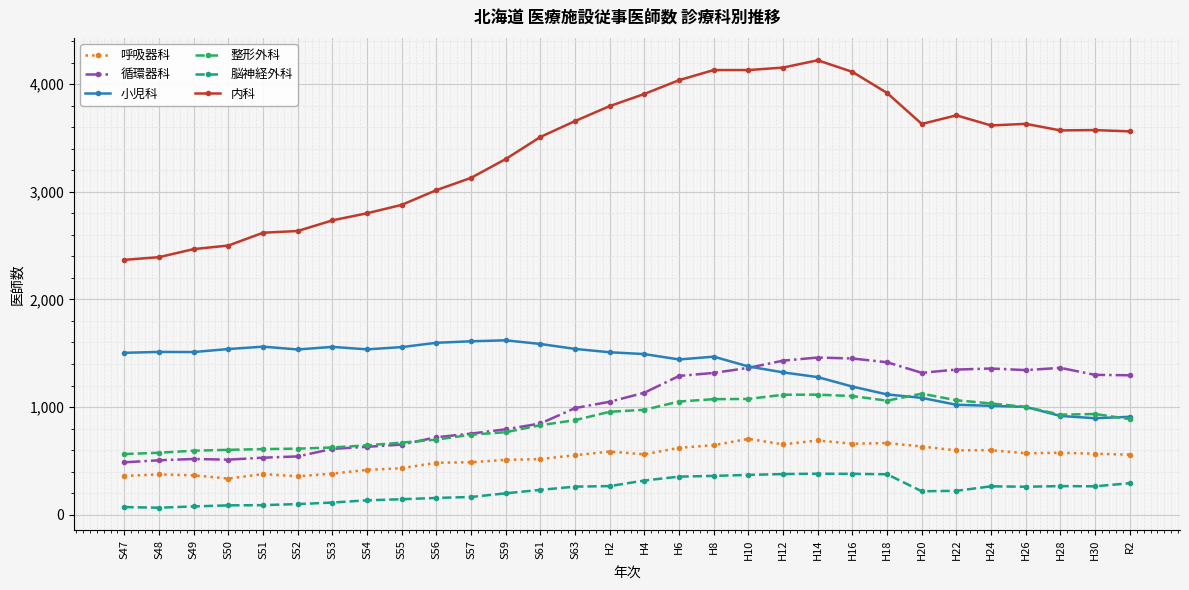

Rank the series at S47 from lowest to highest value.

脳神経外科, 呼吸器科, 循環器科, 整形外科, 小児科, 内科